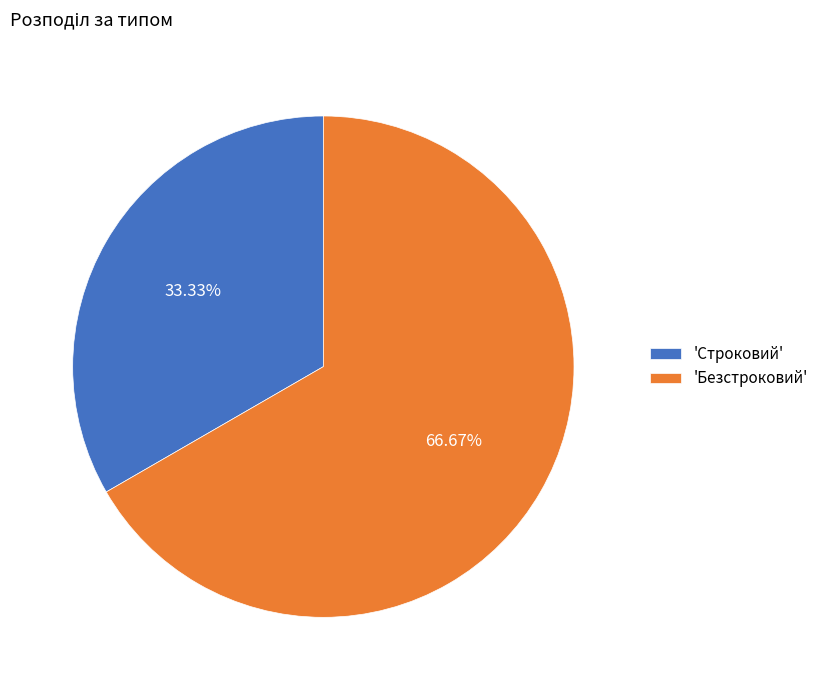

How many segments does this pie chart have?

2